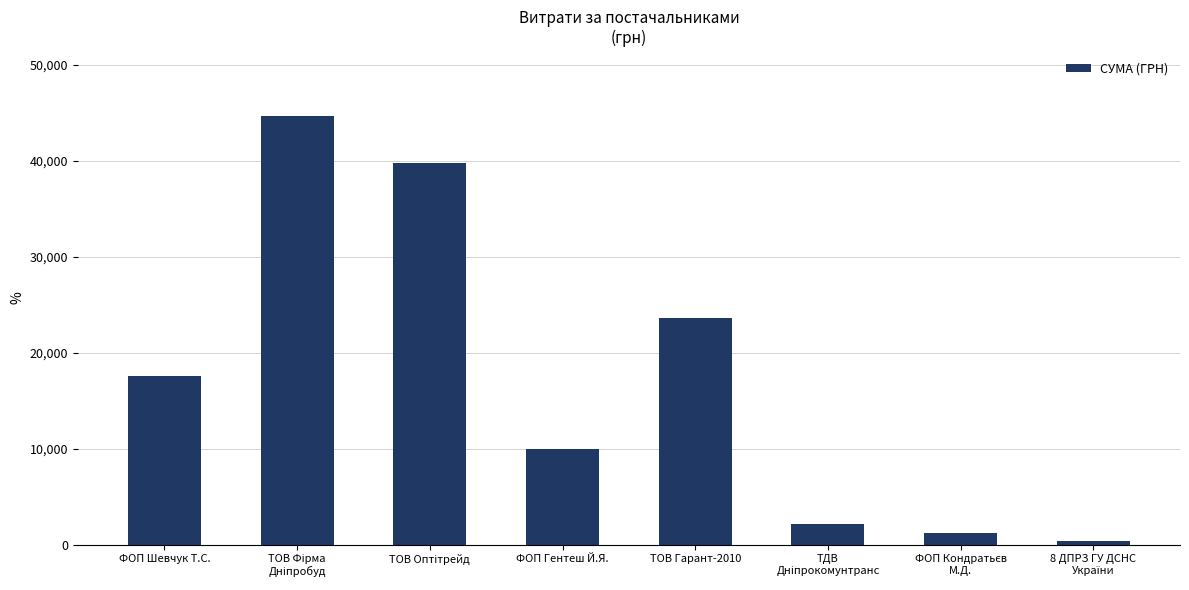

Does the chart contain any negative values?

No